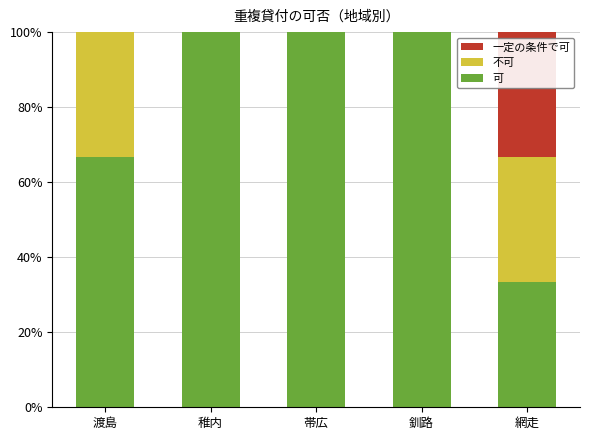

Reading left to right, list the values for the 可 series.

渡島=66.7	稚内=100.0	帯広=100.0	釧路=100.0	網走=33.3